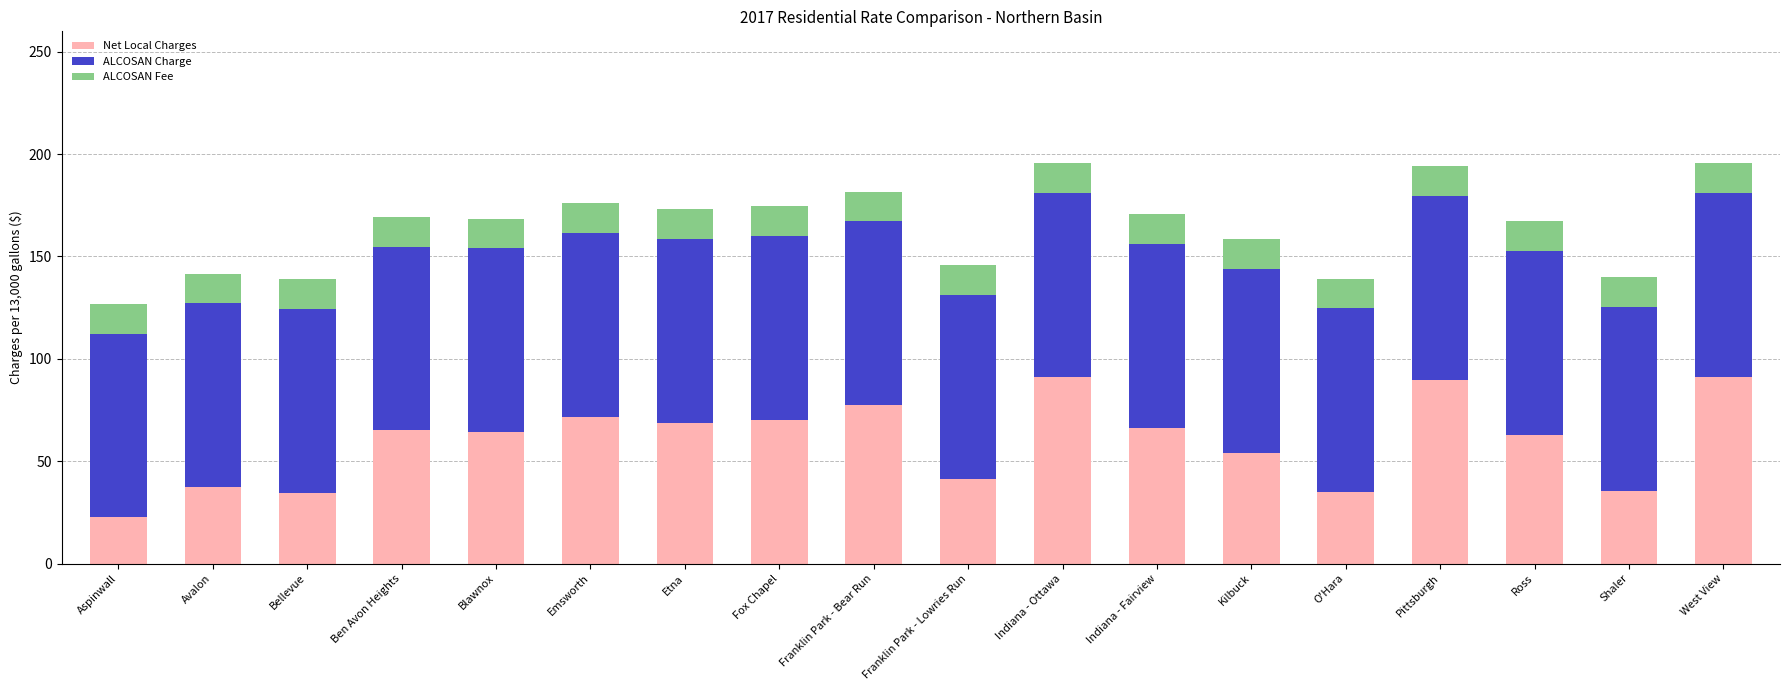

What is the difference between the second highest and minimum values in the Net Local Charges series?

68.8